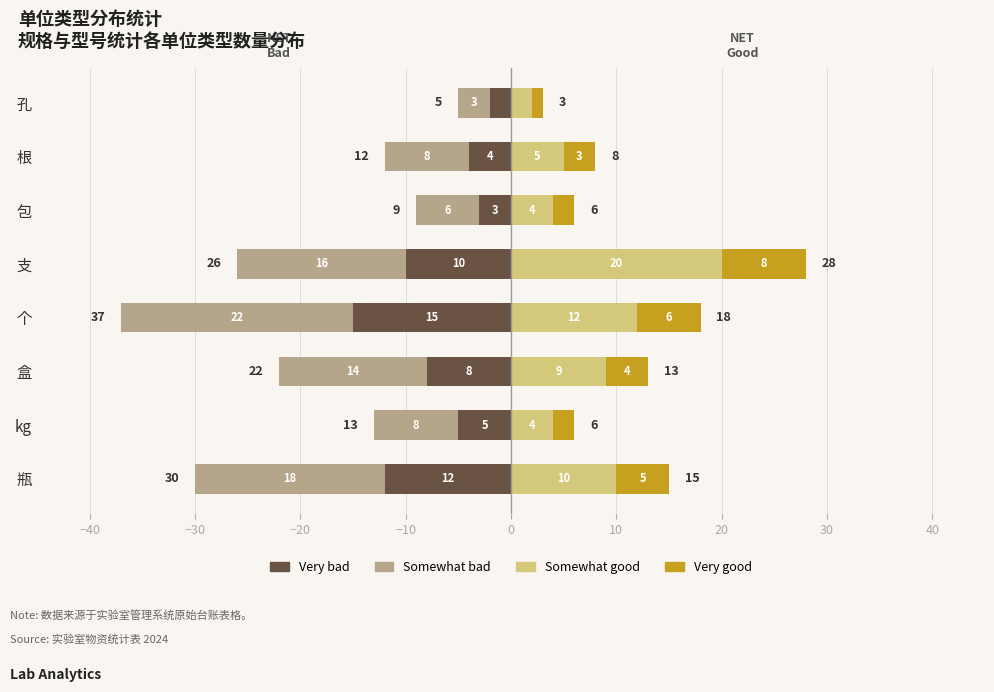

The value of Somewhat bad at 支 is -16. True or false?

True